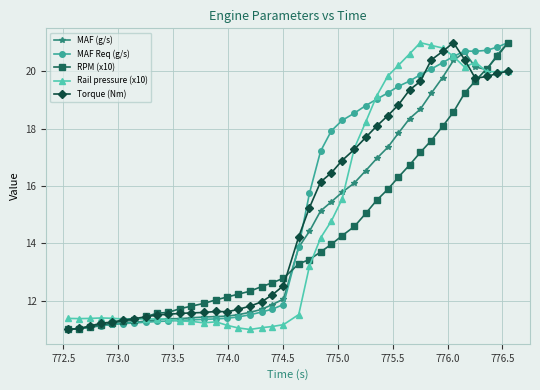

What is the smallest value displayed?

11.0